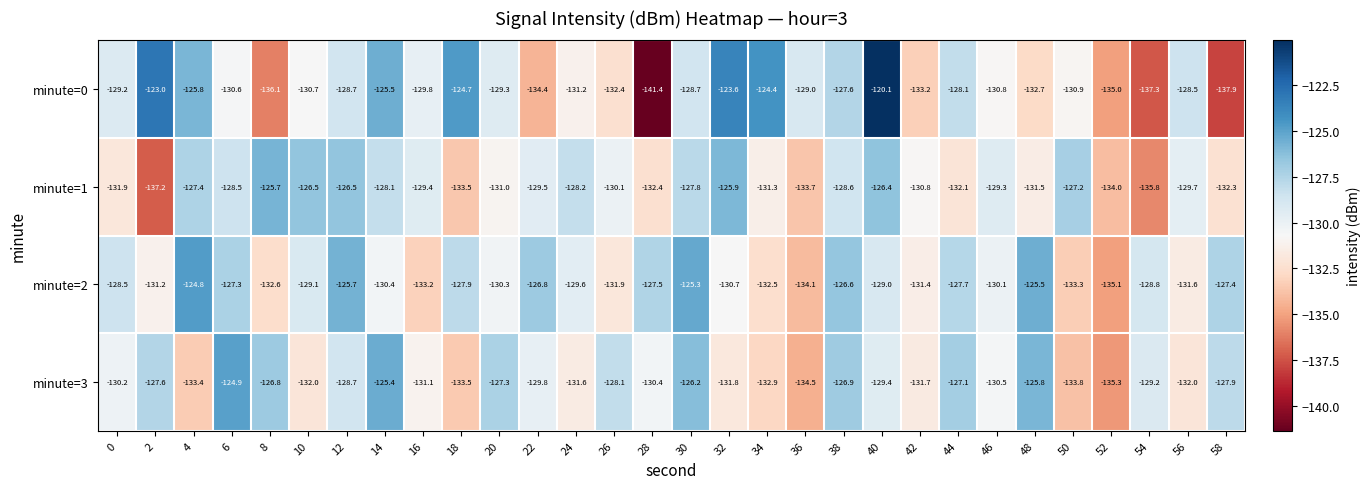

What is the sum of all minute=0 values?

-3900.6